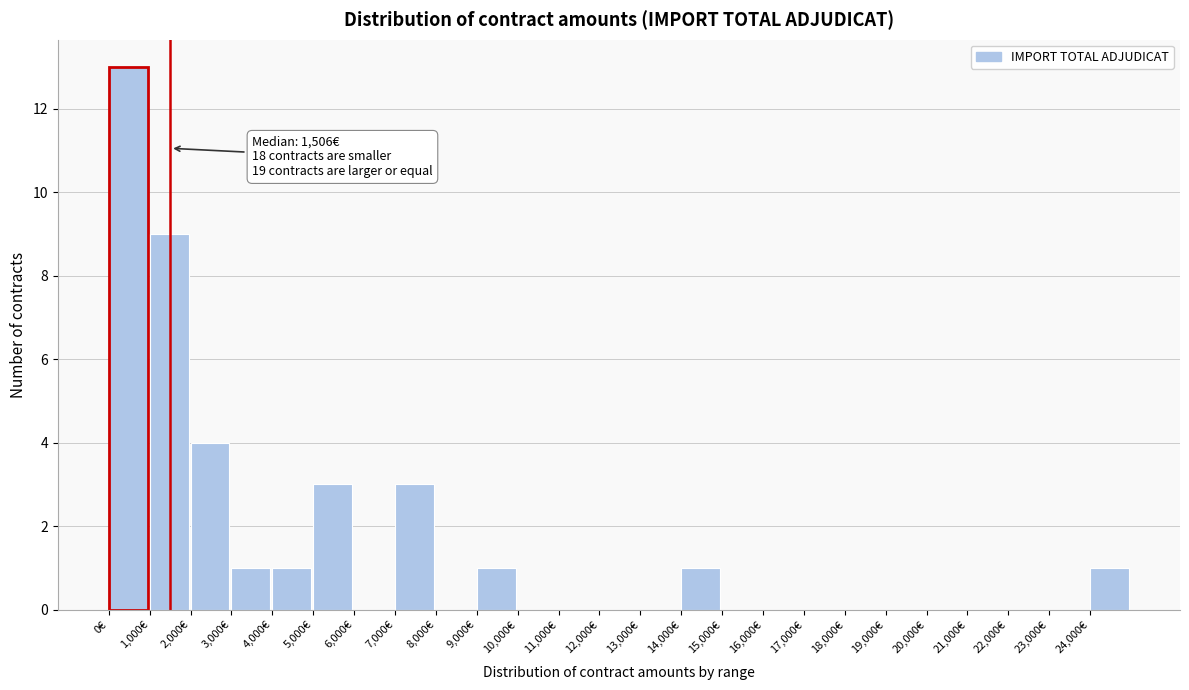

Which range on the x-axis has the tallest bar?

0 to 1000